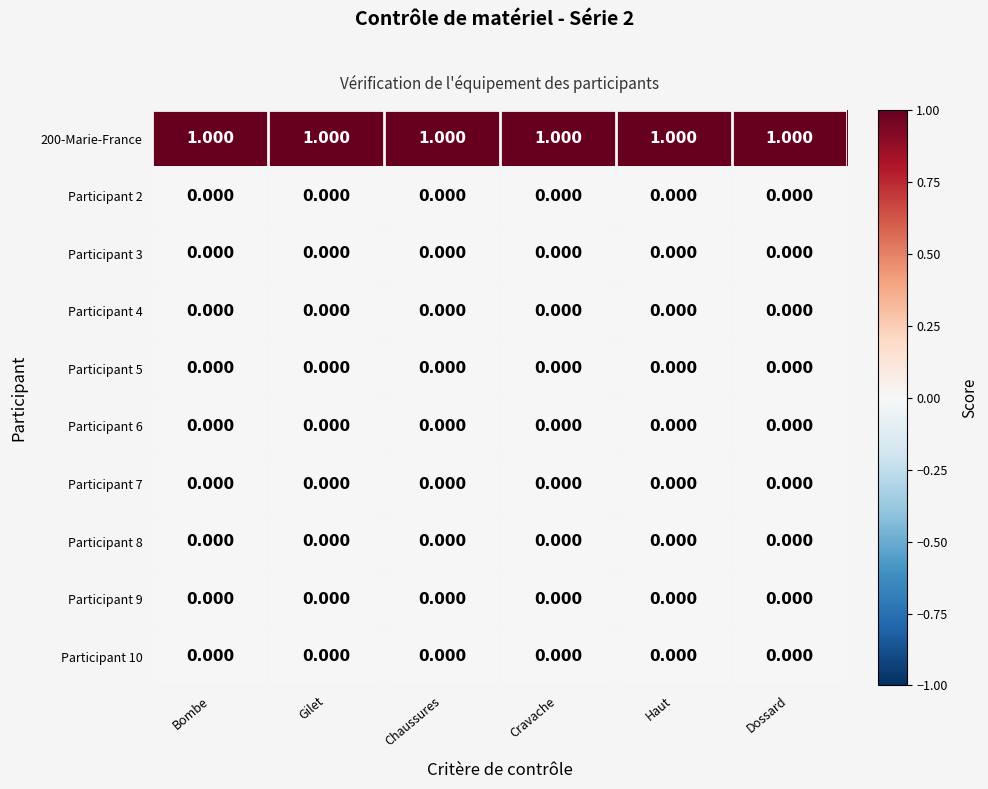

Is the value of Participant 9 at Haut greater than the value of 200-Marie-France at Chaussures?

No